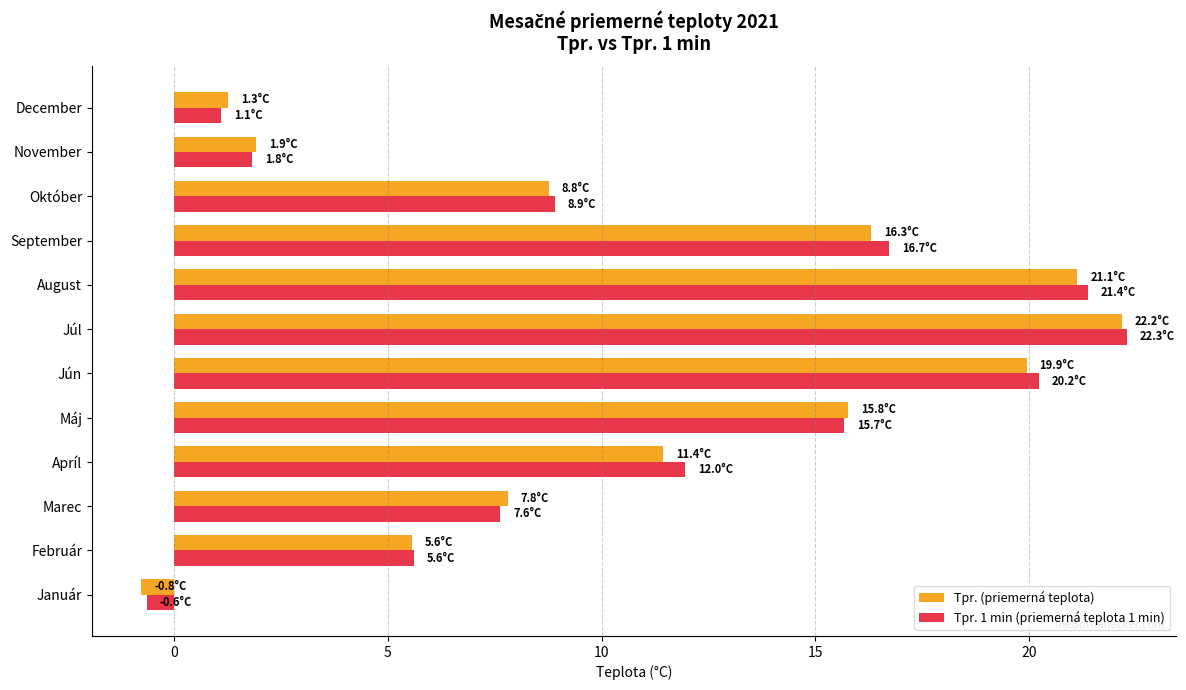

Which series has the largest range (max minus min)?

Tpr. (priemerná teplota)